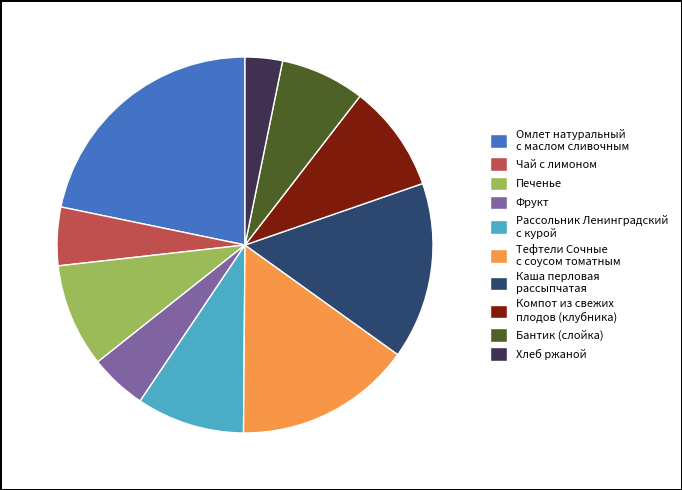

Is the sum of Хлеб ржаной and Тефтели Сочные с соусом томатным greater than half?

No